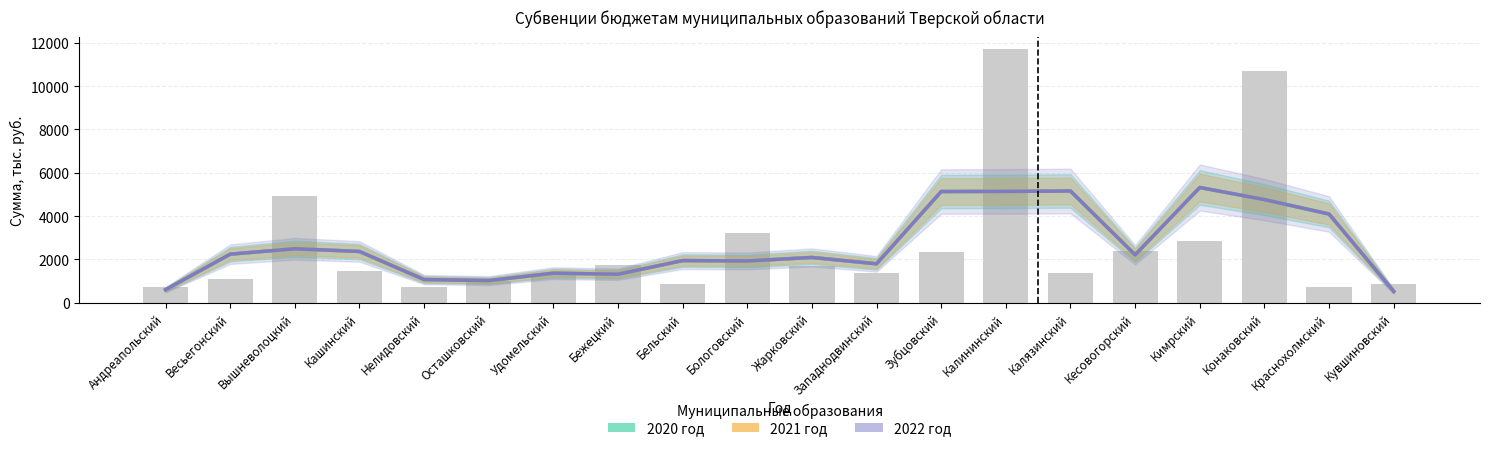

What value does the 2021 год (Est. partial) series have at Жарковский, to the nearest 50?

2100